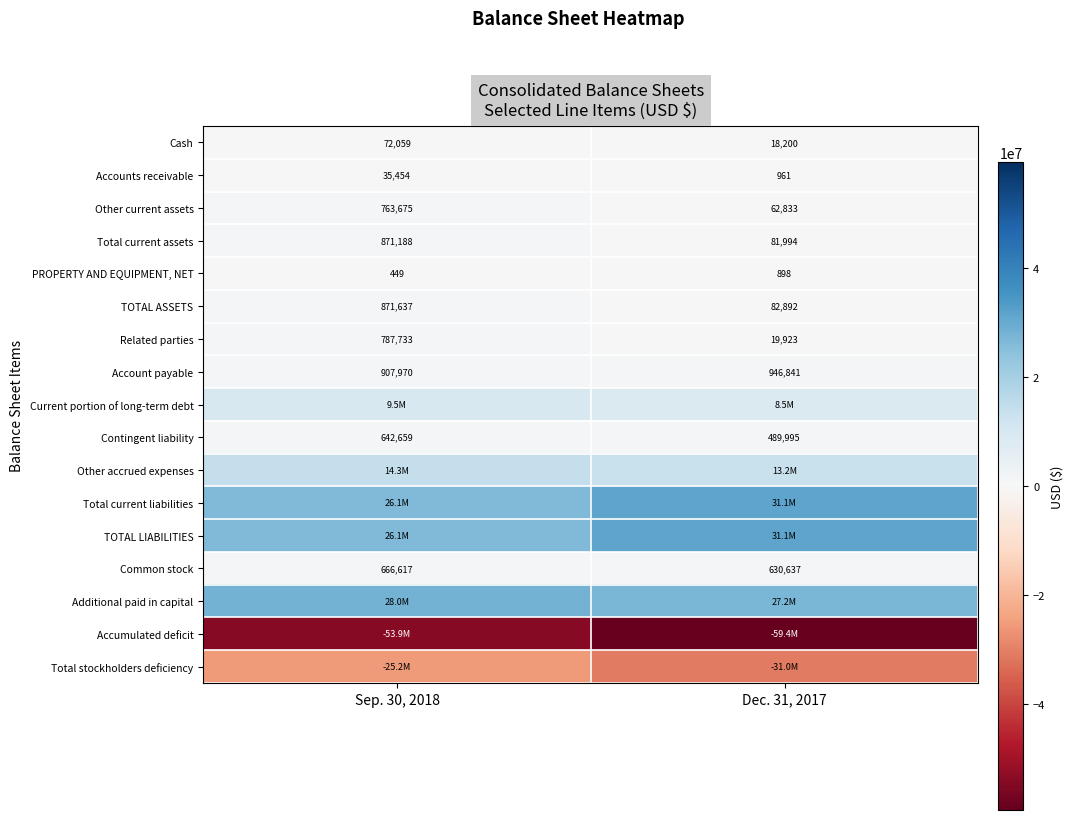

What is the difference between the maximum and minimum values in the Contingent liability series?

152664